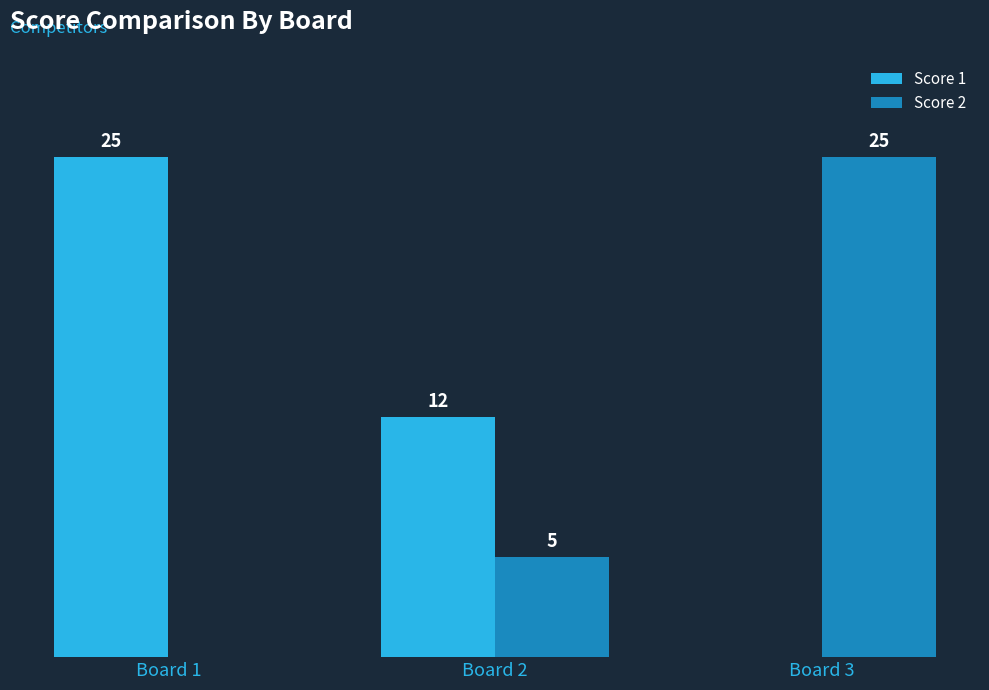

Which series changed the most between Board 1 and Board 2?

Score 1